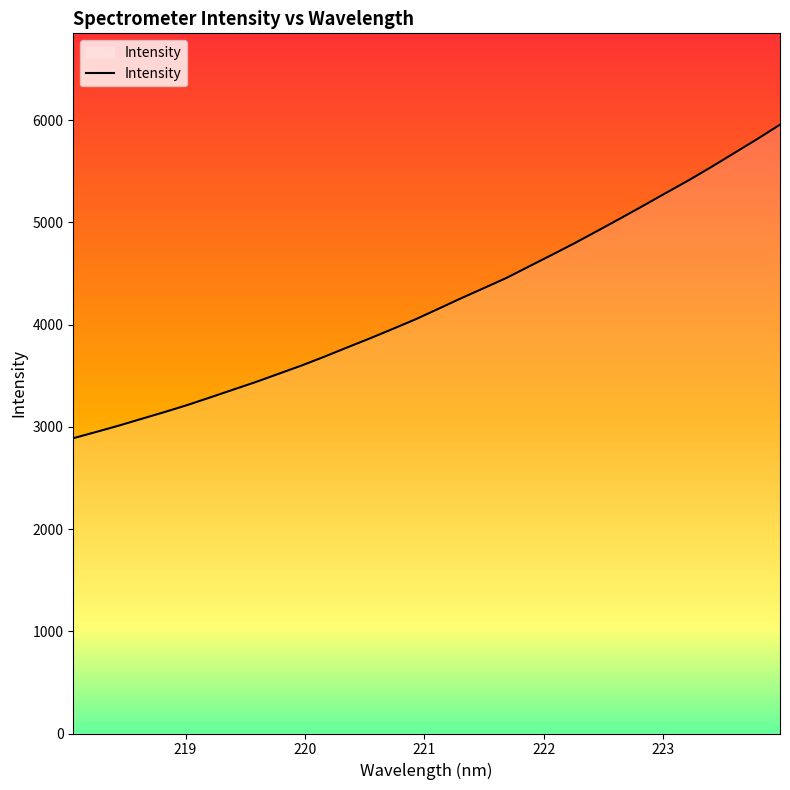

What is the smallest value displayed?

2889.4